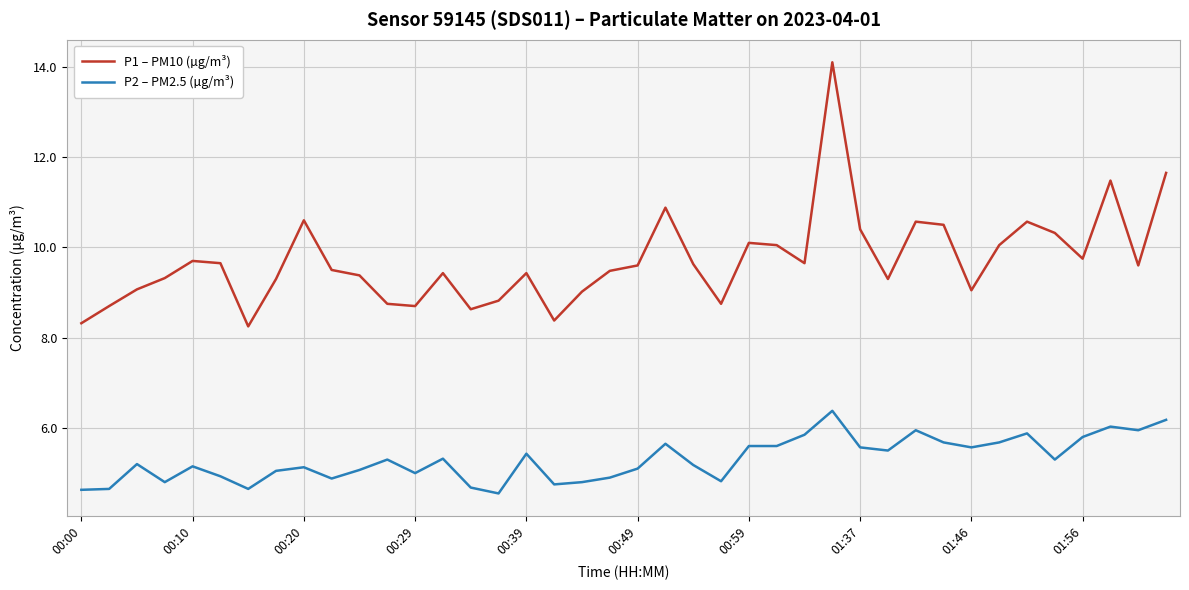

True or false: P2 – PM2.5 (µg/m³) and P1 – PM10 (µg/m³) cross at least once.

False